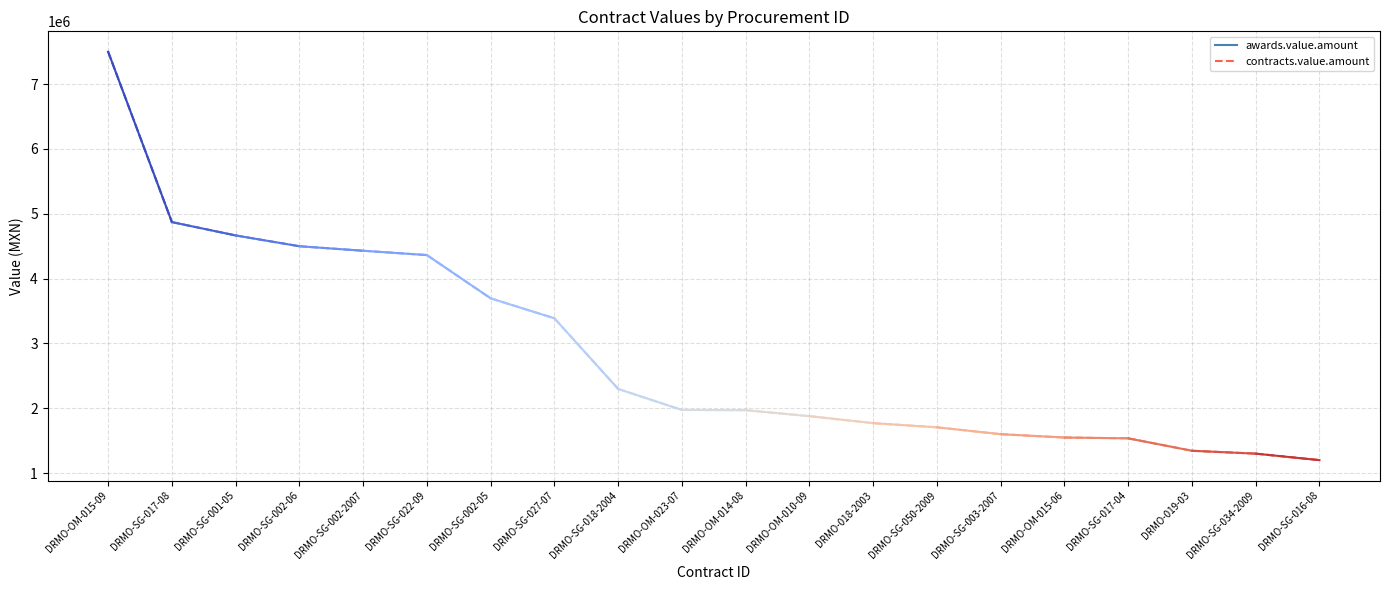

What is the difference between the maximum and second lowest values in the awards.value.amount series?

6199354.0